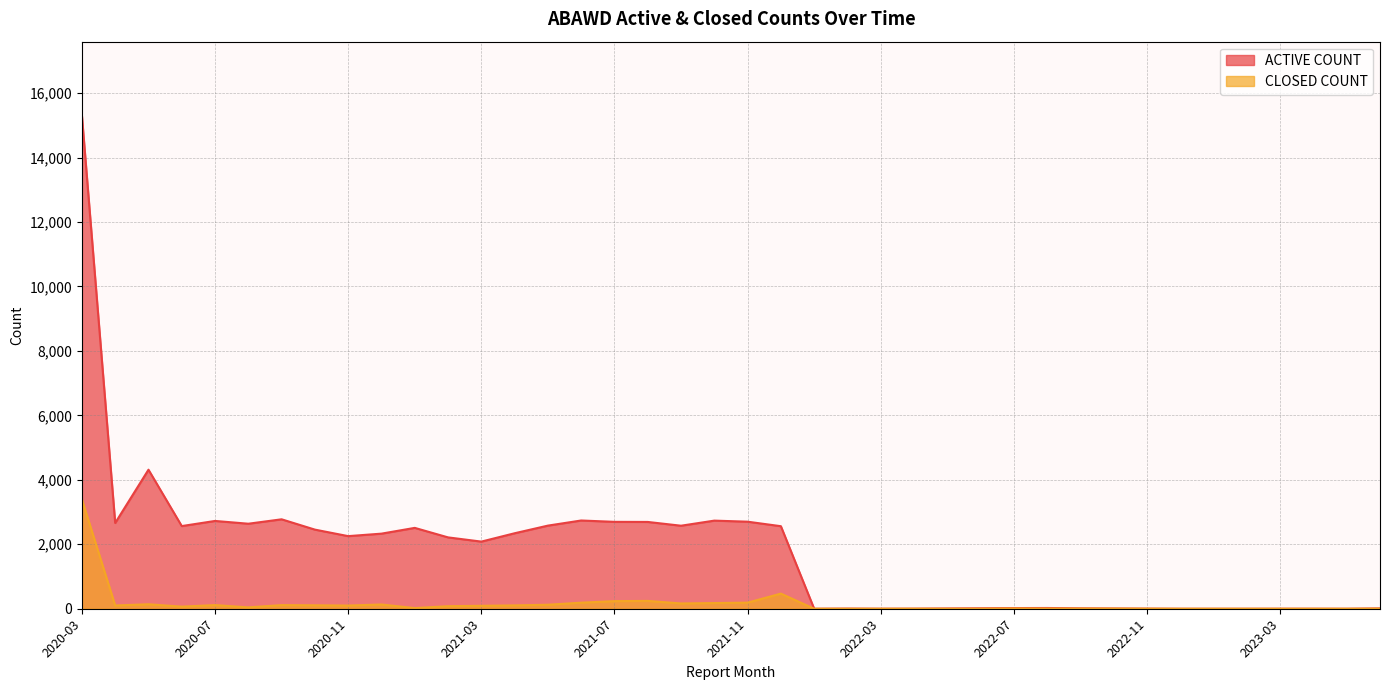

How many interior local peaks does the ACTIVE COUNT series have?

8